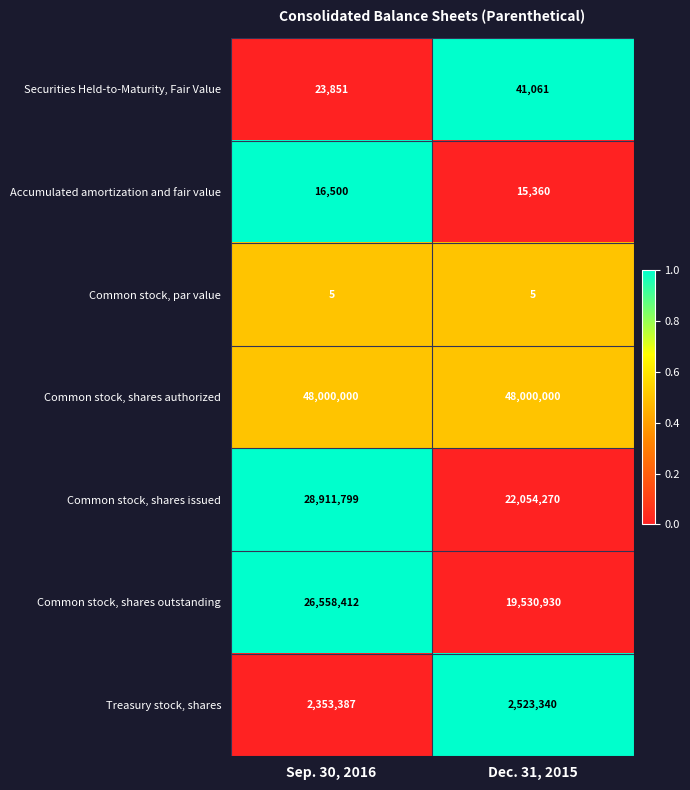

At which category is the sum across all series the highest?

Sep. 30, 2016